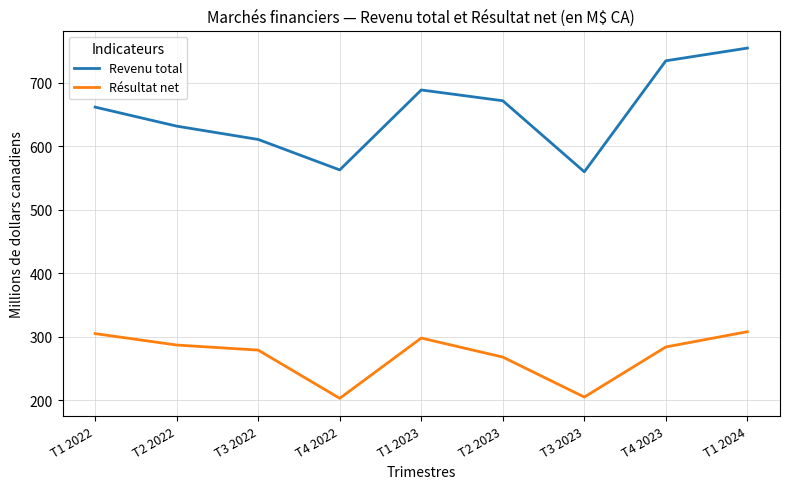

True or false: Revenu total has a value of 560 at T3 2023.

True